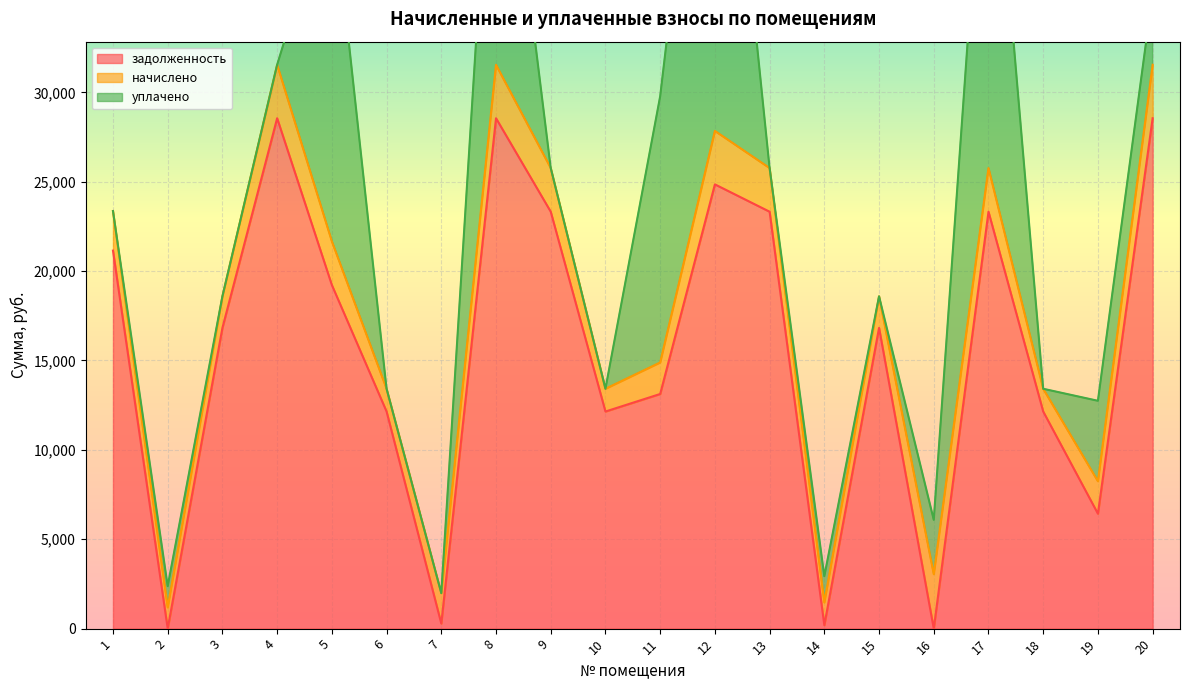

The value of задолженность at 9 is 23323.6. True or false?

True